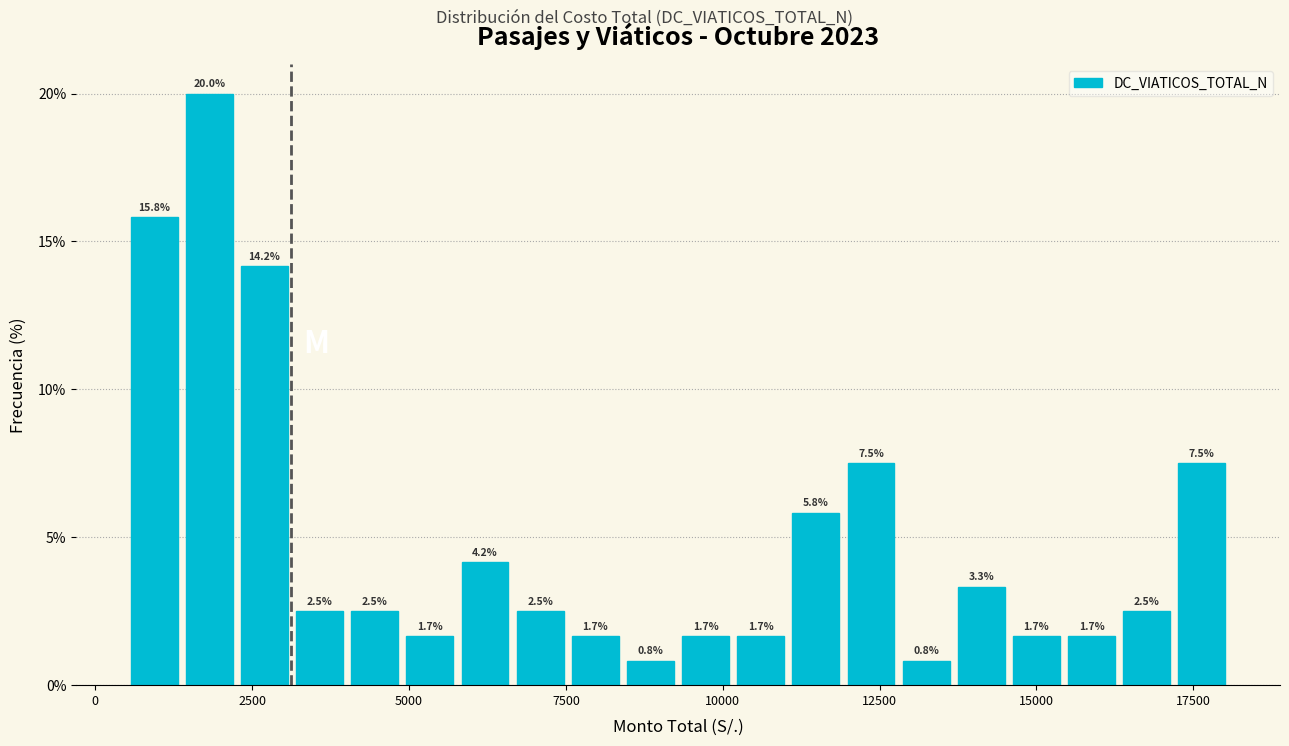

Read against the x-axis, roughly where is the centre of the tallest bar?

2000